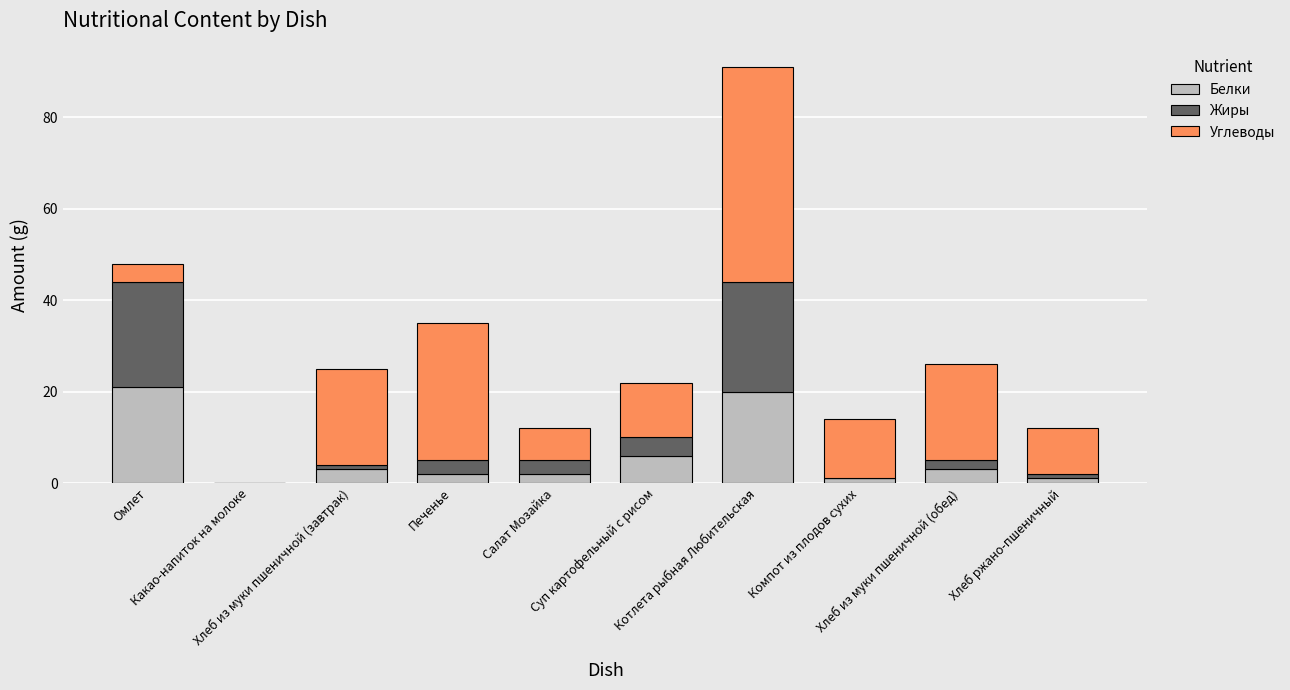

Are the bars horizontal?

No